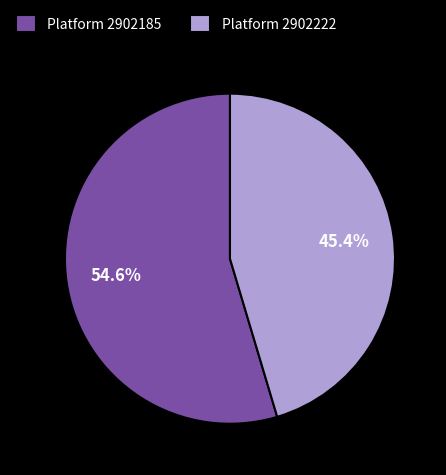

Which has a higher value, Platform 2902185 or Platform 2902222?

Platform 2902185